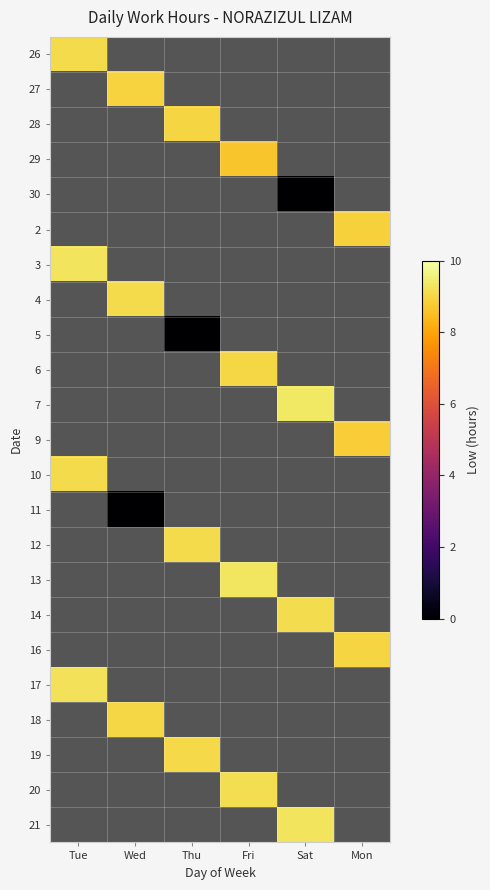

How many data points does each series have?

6